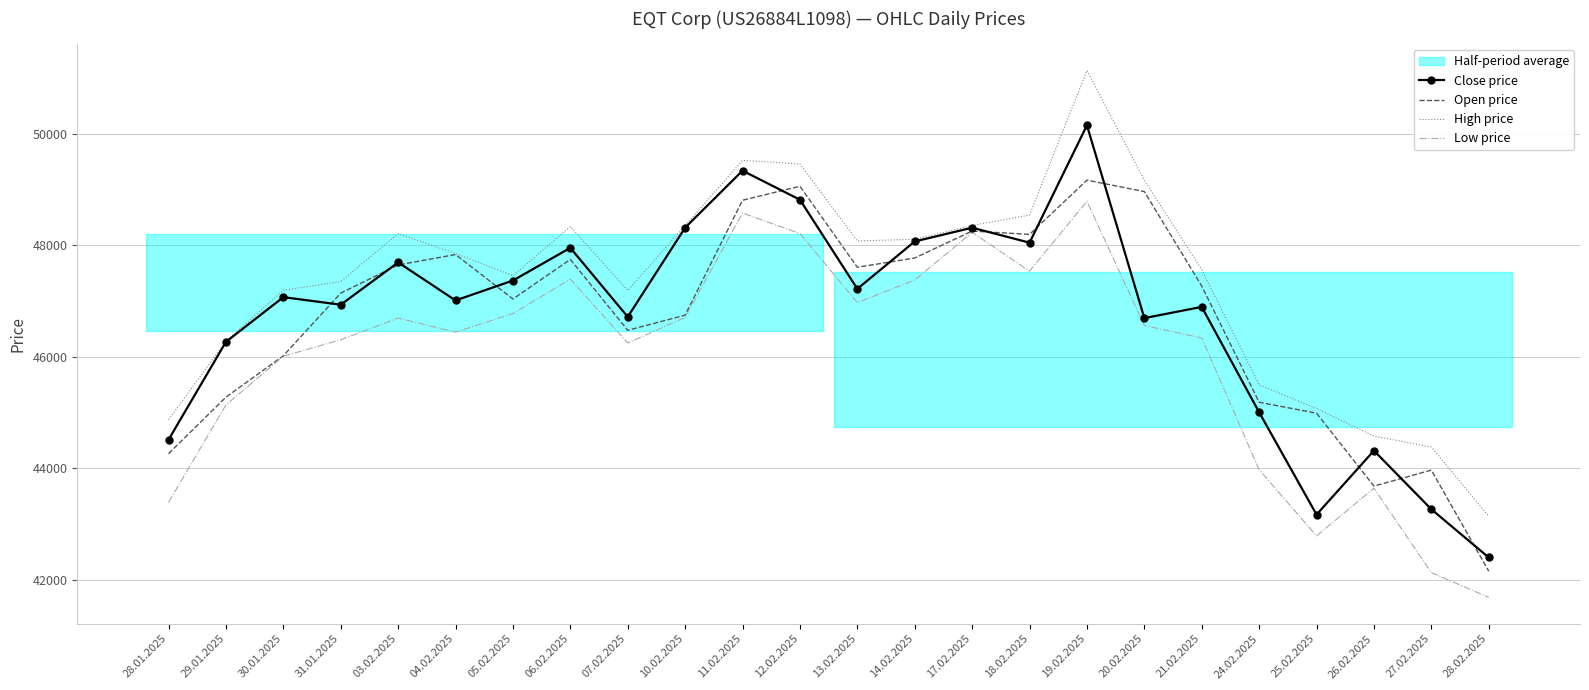

Which series has the largest total across all categories?

High price